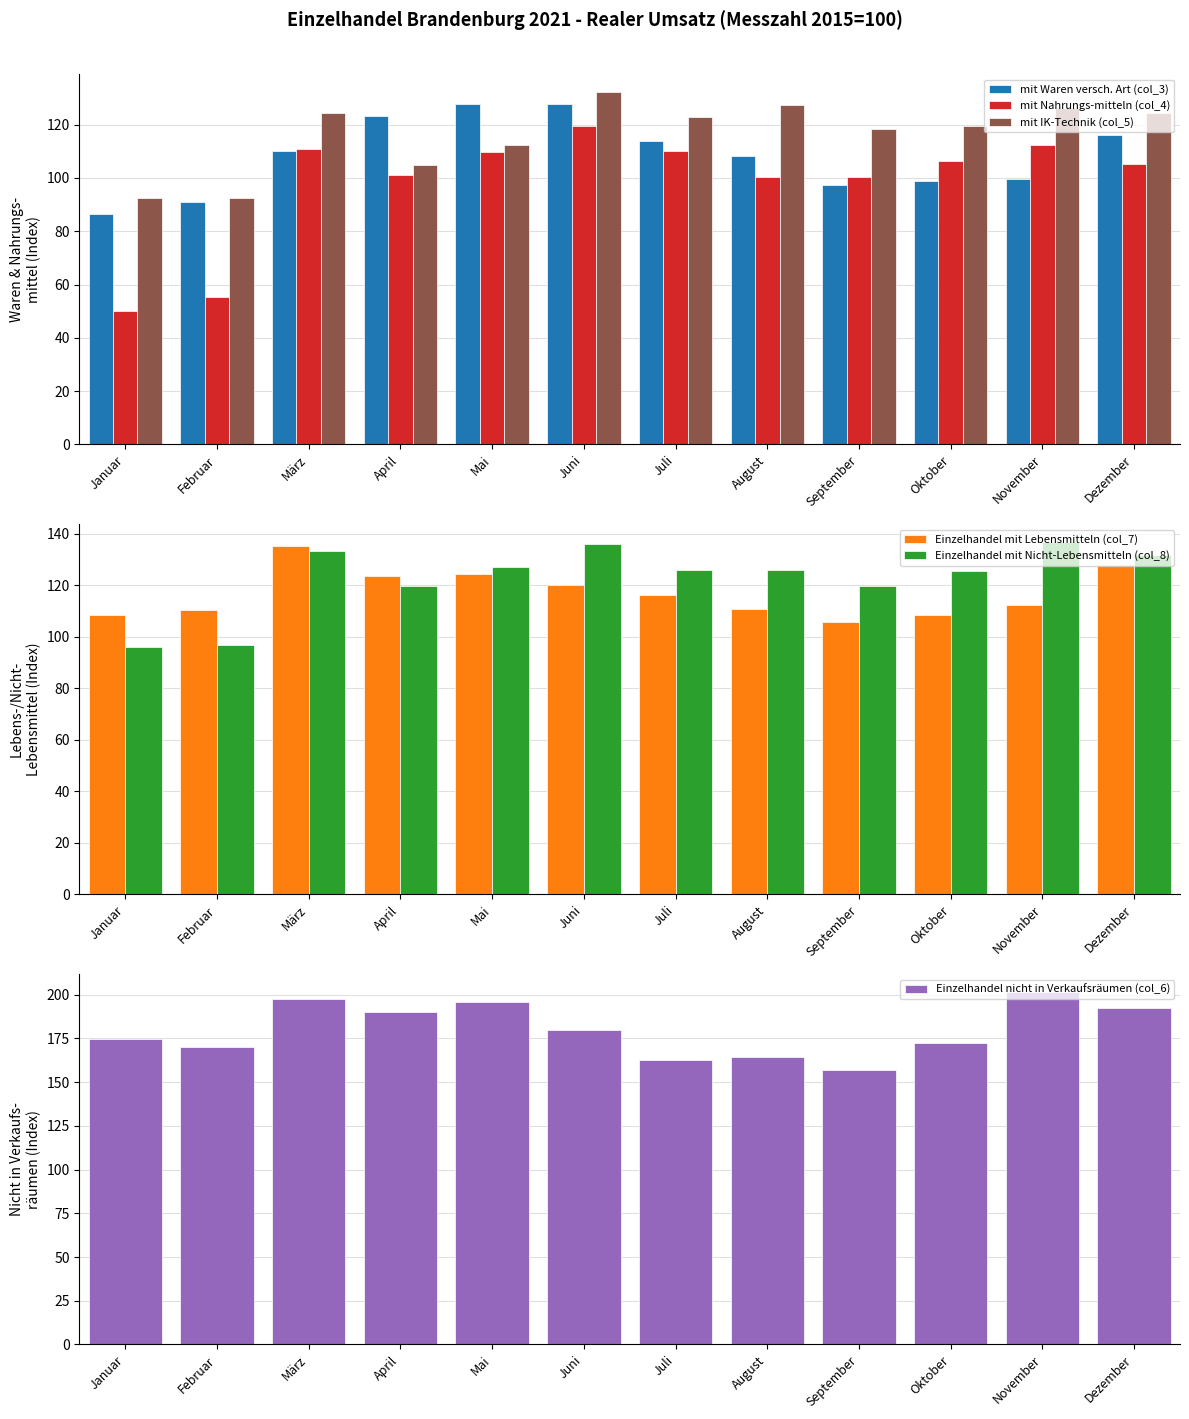

Does the chart contain stacked bars?

No